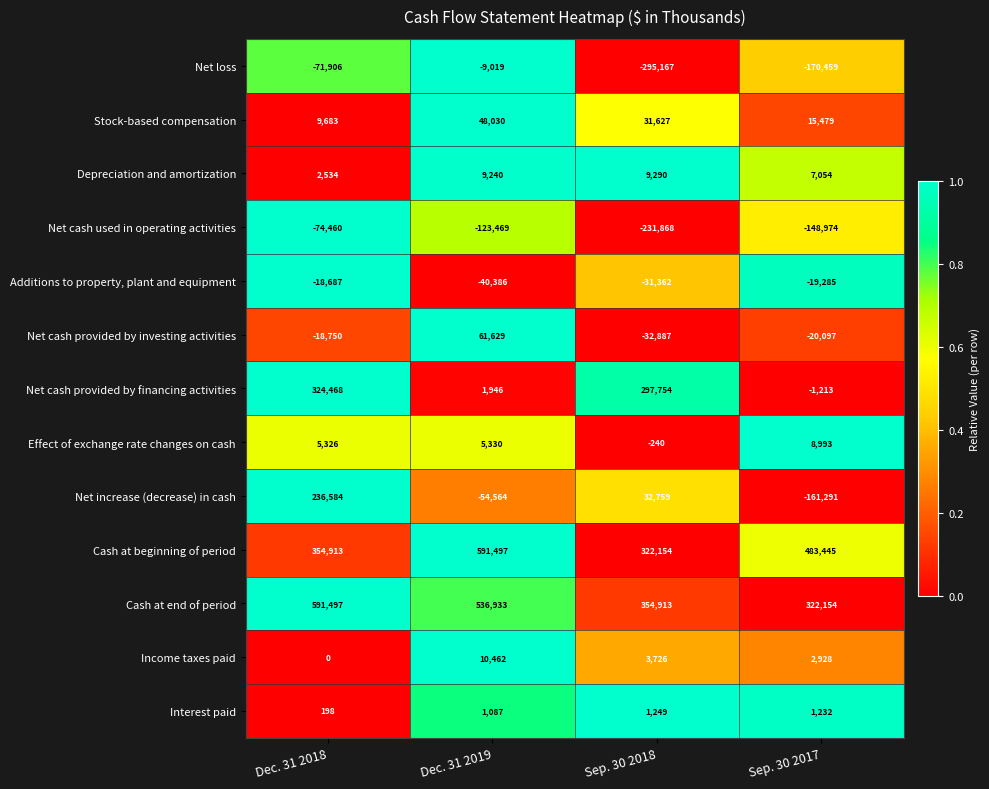

At which category is the sum across all series the highest?

Dec. 31 2018